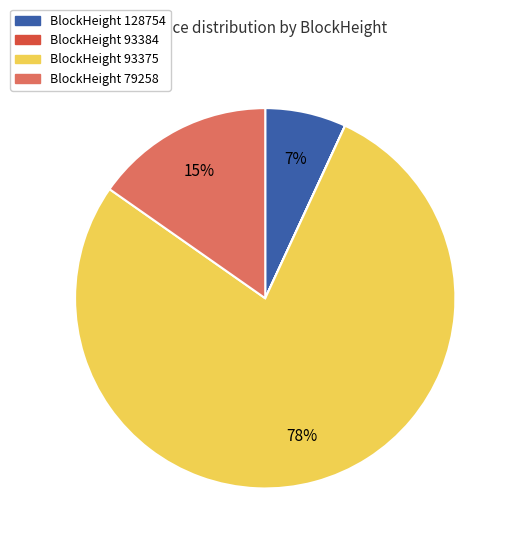

Is there a majority slice in this chart?

Yes